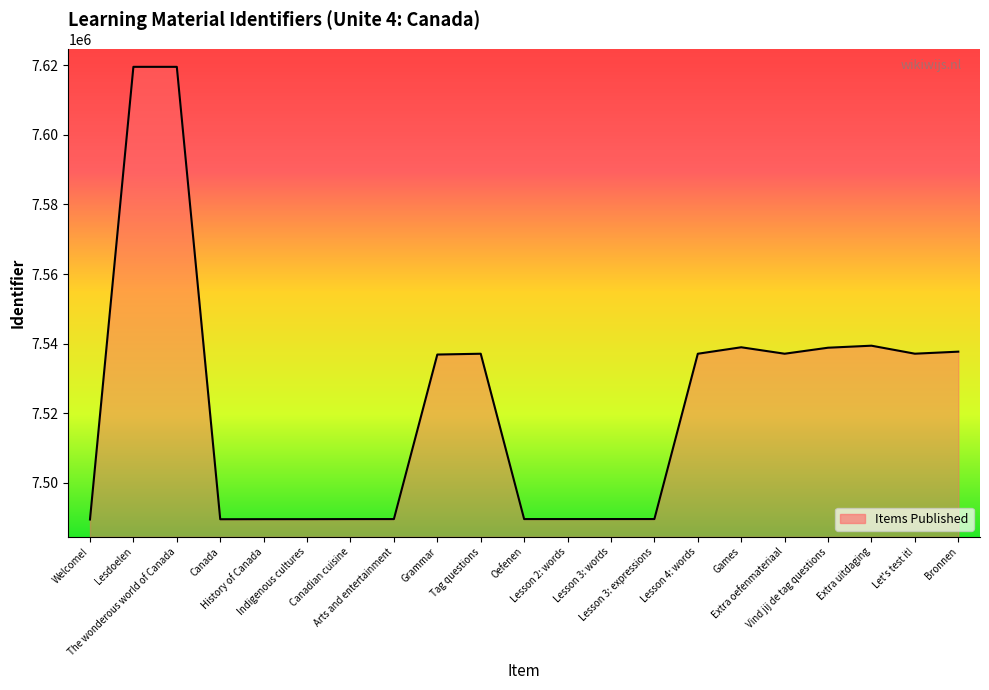

What is the difference between the maximum and minimum values?

130202